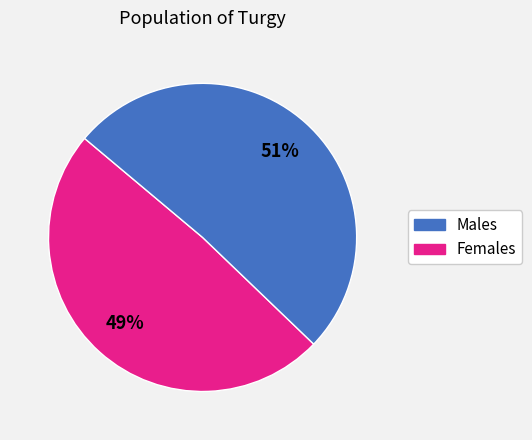

How many segments does this pie chart have?

2